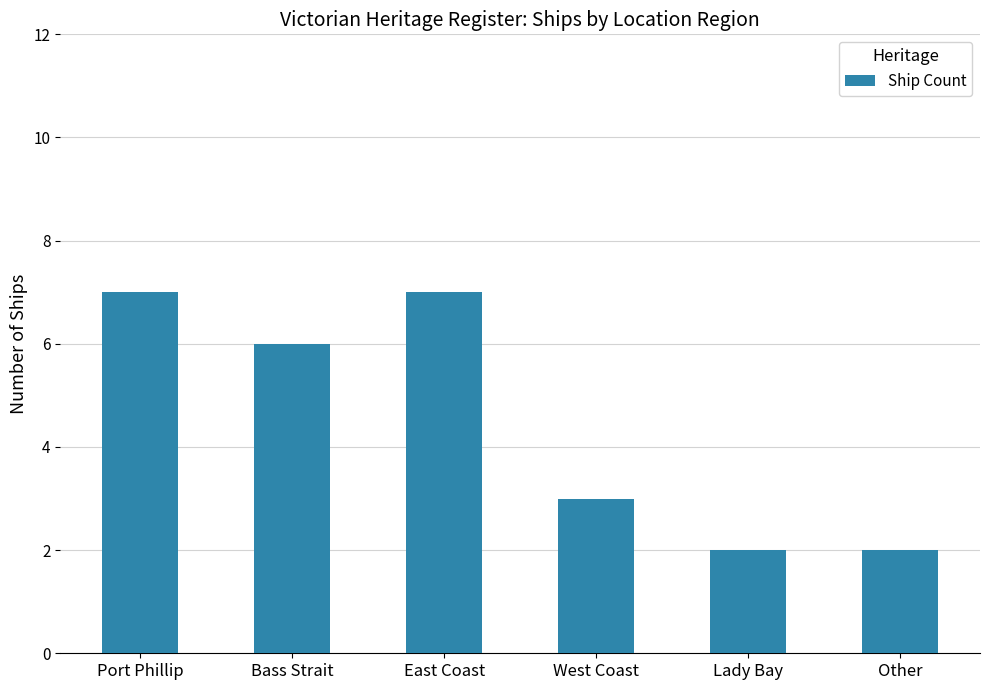

What is the maximum value shown in the chart?

7